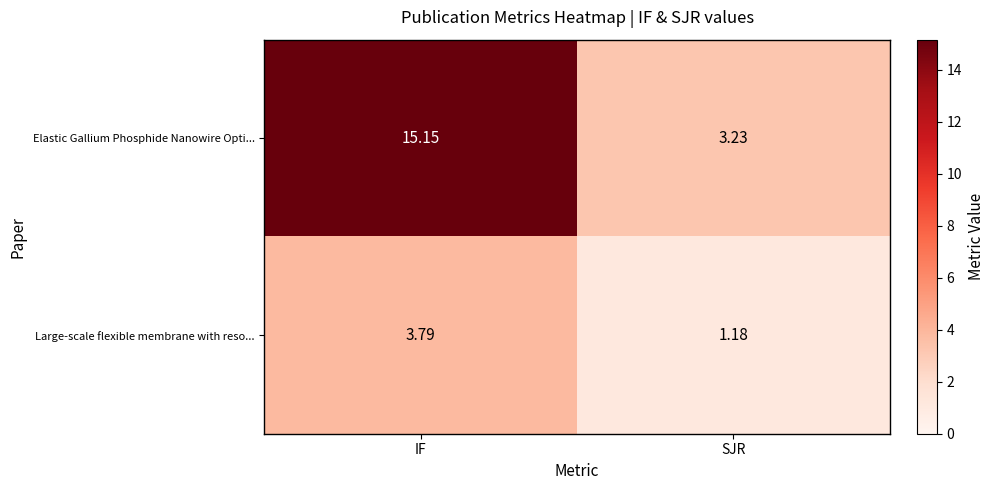

At which label is Large-scale flexible membrane with reso... closest to 2?

SJR